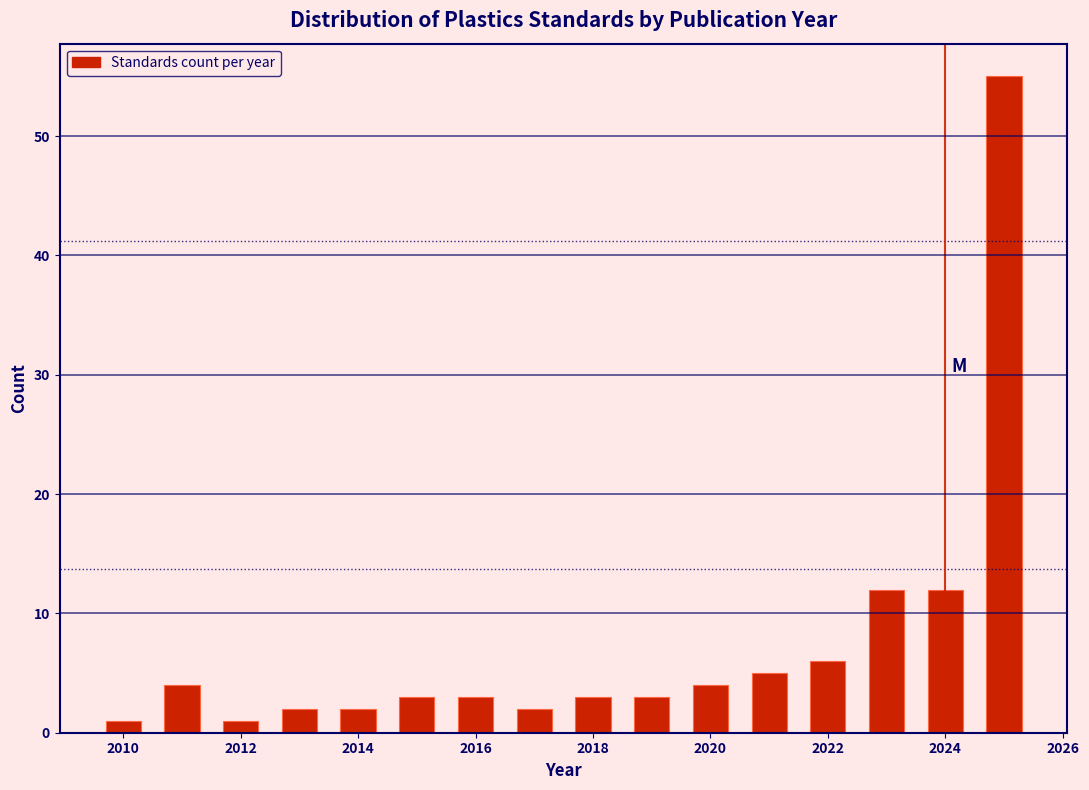

Reading left to right, transcribe this chart: for each bar, give the range it covers on the x-axis and its height. Neither the bar edges nor the heights are printed on the chart, so give them approximately, as read against the axes.

2009.5 to 2010.5: 1
2010.5 to 2011.5: 4
2011.5 to 2012.5: 1
2012.5 to 2013.5: 2
2013.5 to 2014.5: 2
2014.5 to 2015.5: 3
2015.5 to 2016.5: 3
2016.5 to 2017.5: 2
2017.5 to 2018.5: 3
2018.5 to 2019.5: 3
2019.5 to 2020.5: 4
2020.5 to 2021.5: 5
2021.5 to 2022.5: 6
2022.5 to 2023.5: 12
2023.5 to 2024.5: 12
2024.5 to 2025.5: 55